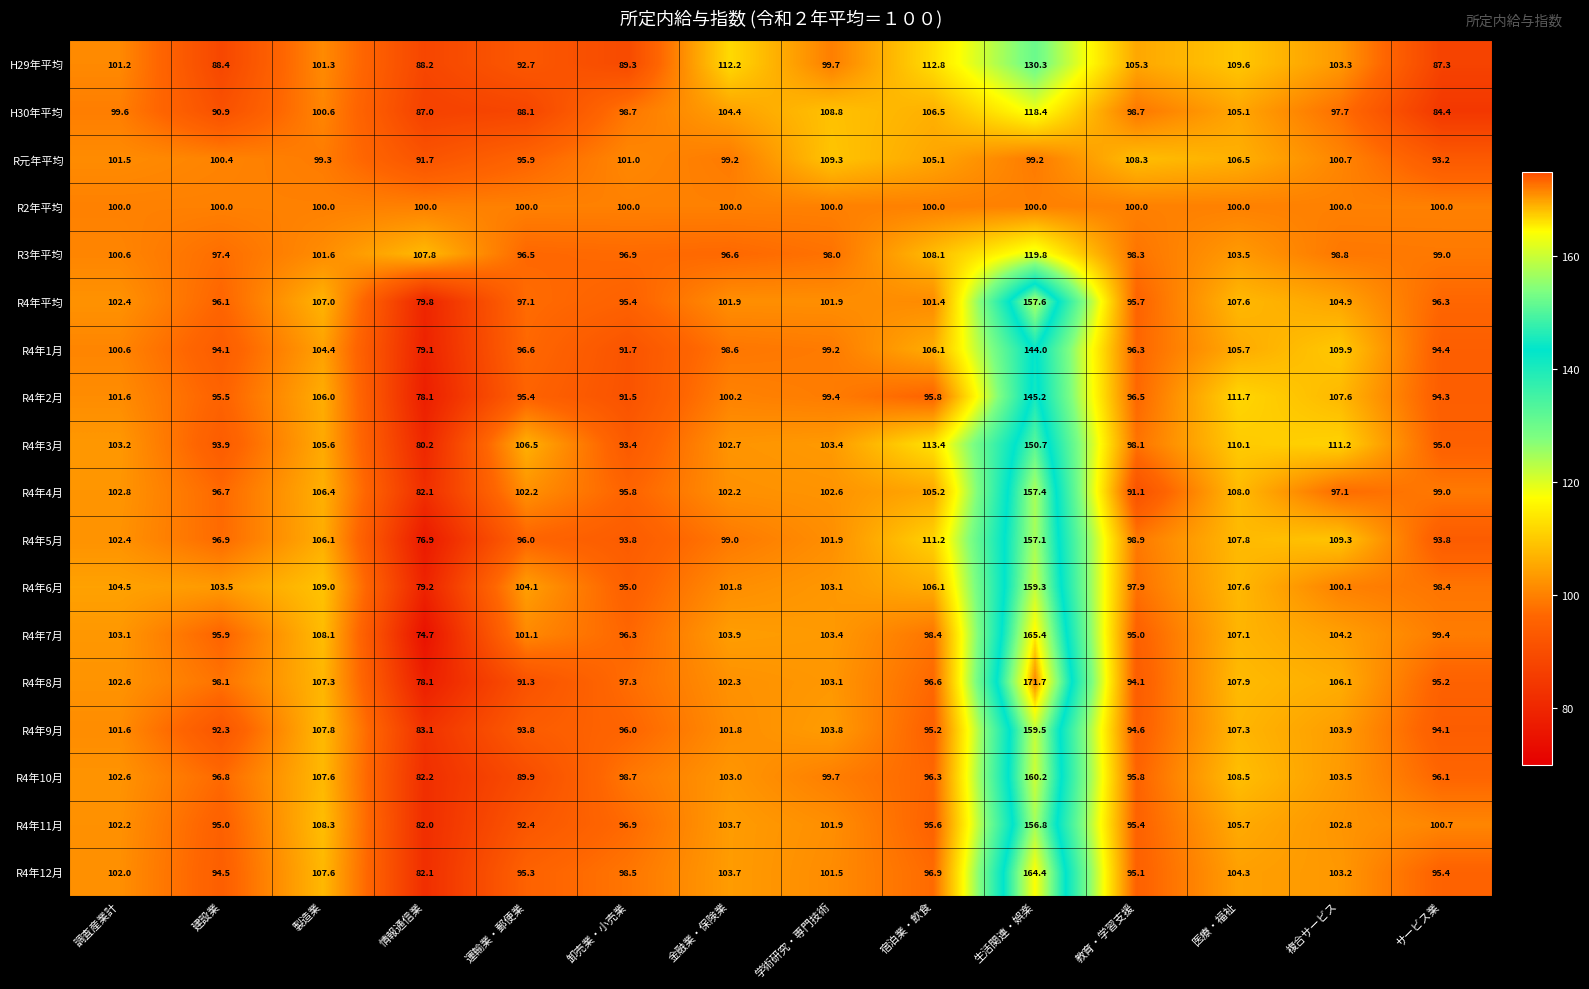

At how many categories does at least one series exceed 155?

1